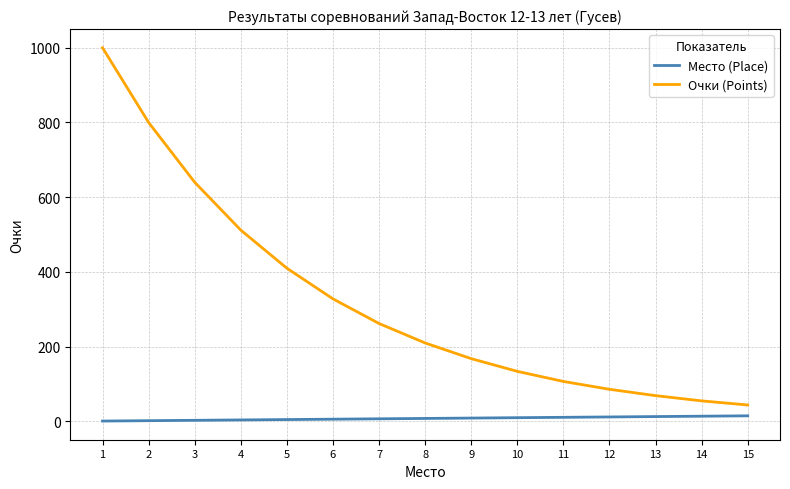

What is the greatest value displayed?

1000